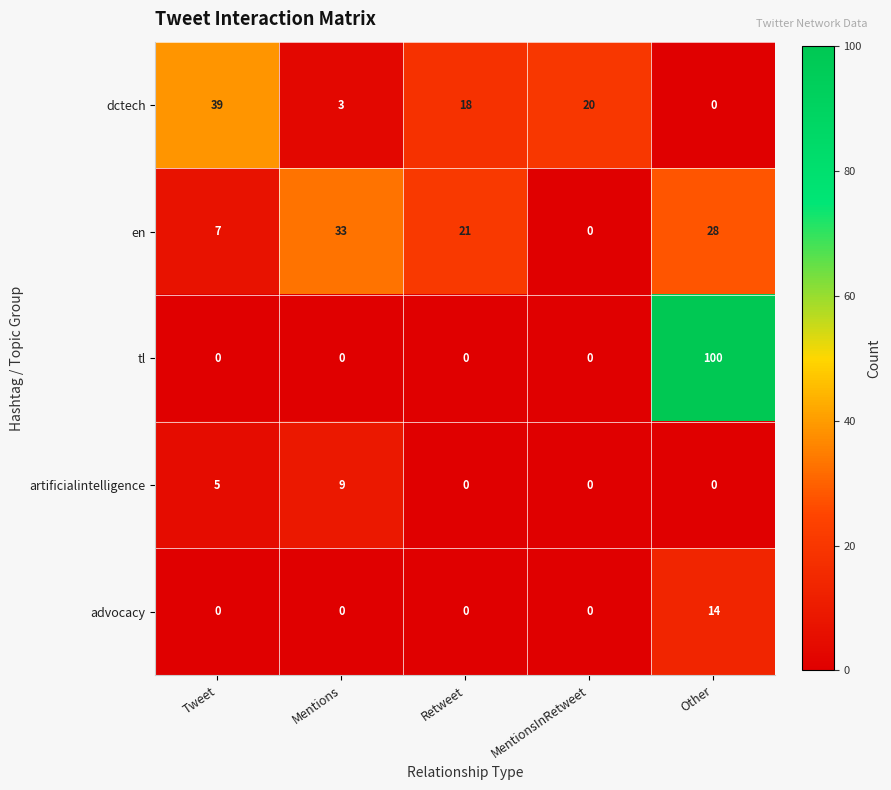

Which series has the largest range (max minus min)?

tl